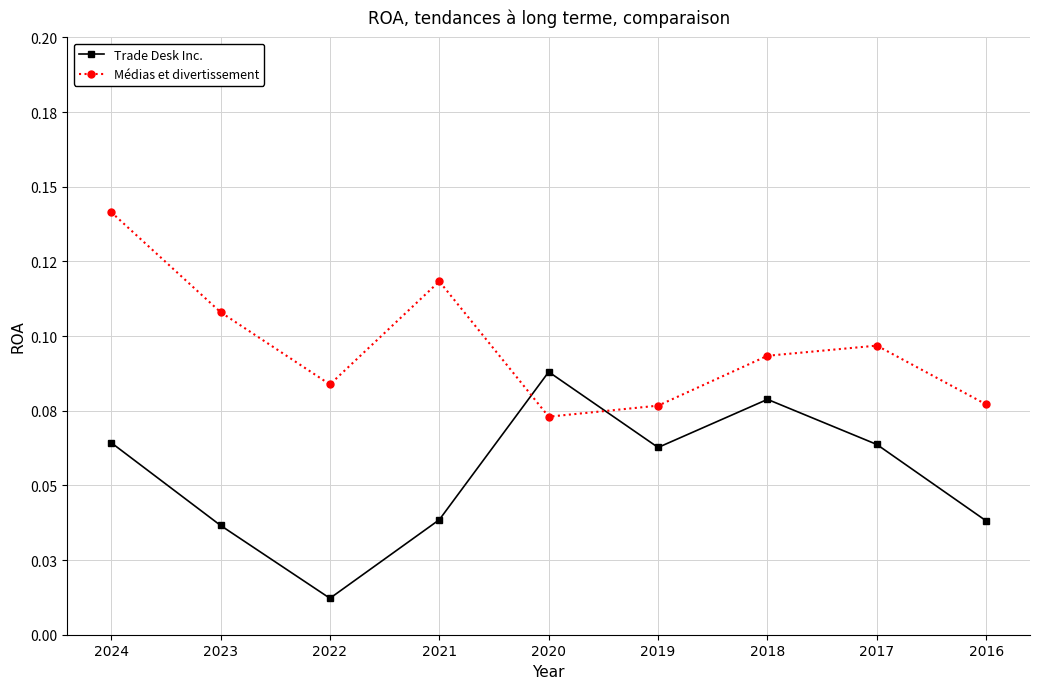

List the labels in order of Médias et divertissement value, smallest first.

2020, 2019, 2016, 2022, 2018, 2017, 2023, 2021, 2024